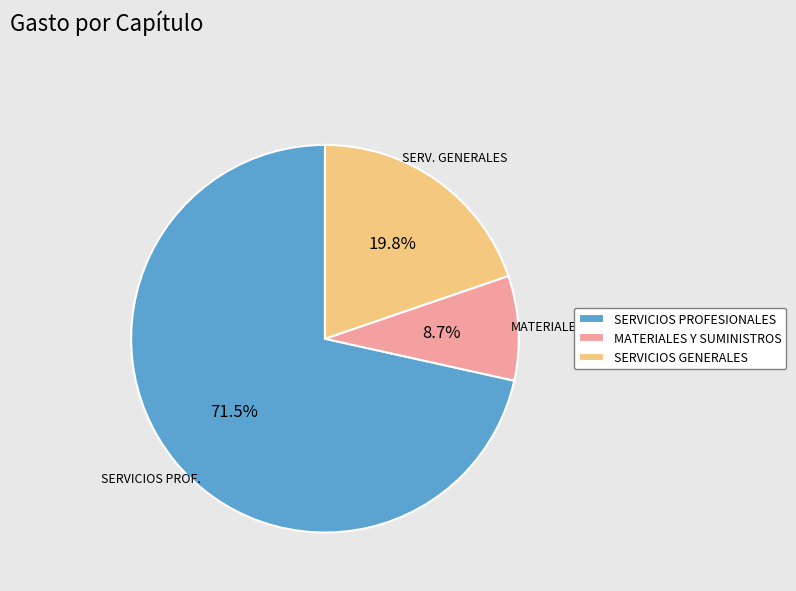

Approximately how many times larger is the value at MATERIALES Y SUMINISTROS compared to SERVICIOS GENERALES?

0.4